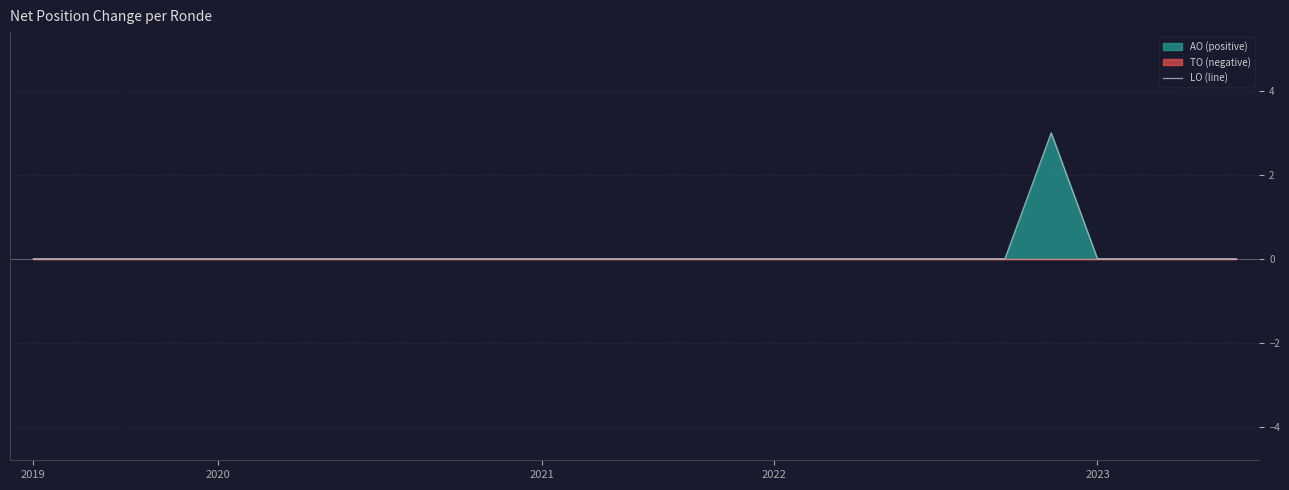

Reading left to right, extract all data points from this chart.

0	0	0	0	0	0	0	0	0	0	0	0	0	0	0	0	0	0	0	0	0	0	3	0	0	0	0